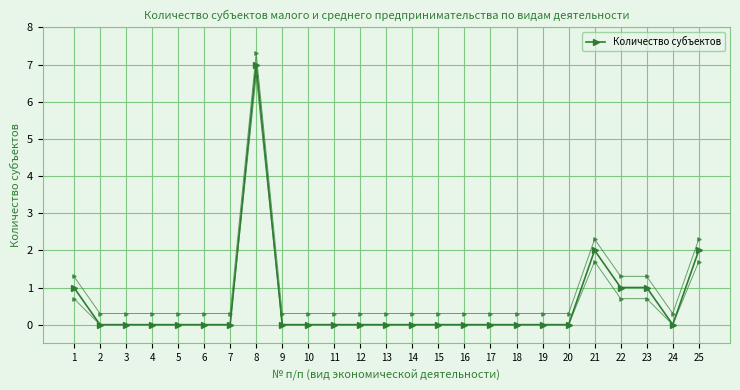

How many interior local peaks (higher than both neighbors) does the data have?

2